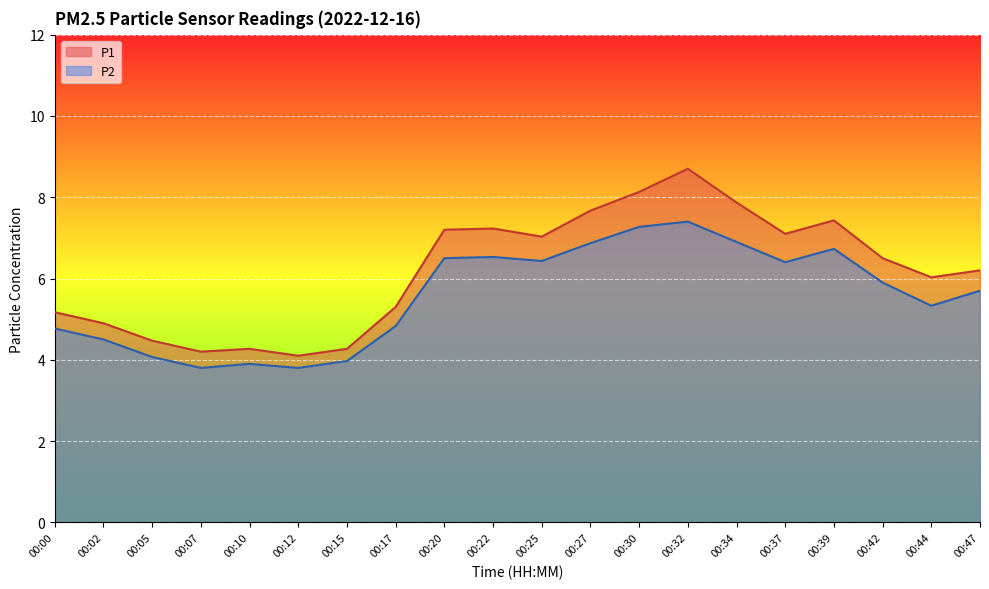

Which series has the largest range (max minus min)?

P1